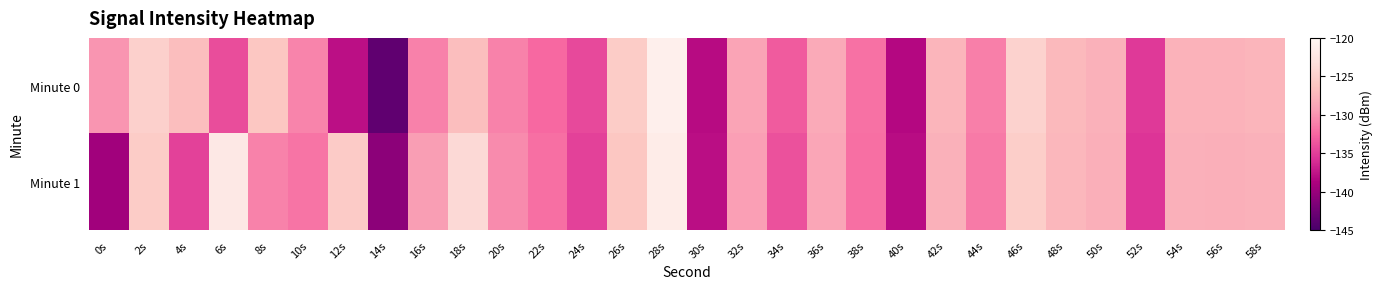

Reading left to right, list all the values displayed in this chart.

Minute 0: 0s=-129.9	2s=-125.0	4s=-126.8	6s=-134.1	8s=-126.0	10s=-130.9	12s=-137.8	14s=-143.5	16s=-131.1	18s=-126.8	20s=-130.9	22s=-132.5	24s=-134.3	26s=-125.4	28s=-121.0	30s=-138.1	32s=-128.9	34s=-133.2	36s=-128.5	38s=-132.0	40s=-138.3	42s=-127.5	44s=-131.2	46s=-124.7	48s=-127.2	50s=-127.8	52s=-135.3	54s=-127.8	56s=-127.8	58s=-127.6
Minute 1: 0s=-139.5	2s=-125.5	4s=-134.8	6s=-122.0	8s=-130.9	10s=-131.7	12s=-125.5	14s=-140.7	16s=-129.5	18s=-123.8	20s=-130.5	22s=-132.1	24s=-134.8	26s=-126.0	28s=-121.5	30s=-137.9	32s=-129.3	34s=-133.8	36s=-128.7	38s=-132.1	40s=-138.0	42s=-127.9	44s=-131.5	46s=-125.2	48s=-127.4	50s=-128.1	52s=-135.6	54s=-128.0	56s=-128.1	58s=-127.9